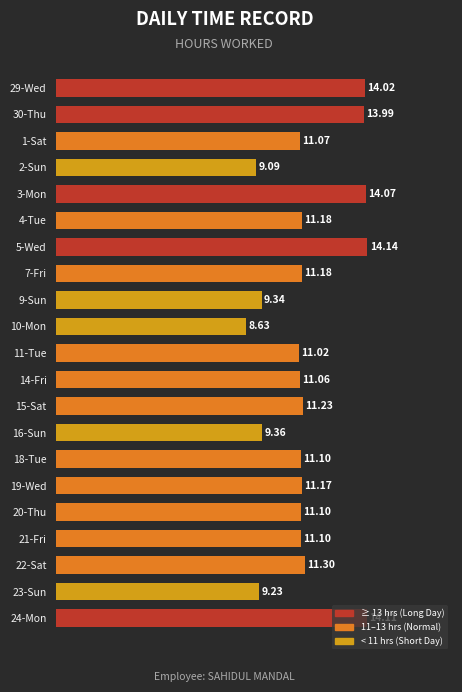

How many data points are above 11?

16